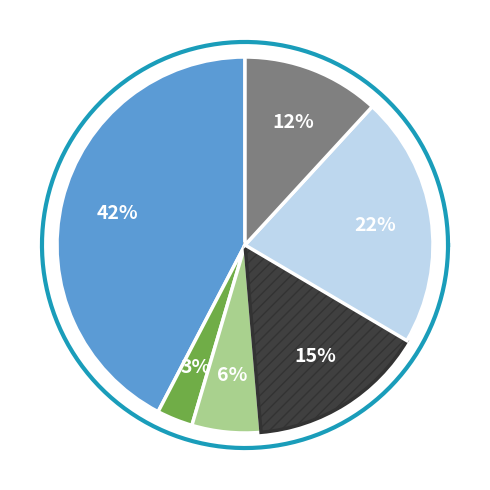

What is the change in value from Картофельное пюре to Тефтеля мясная паровая?

+59.0